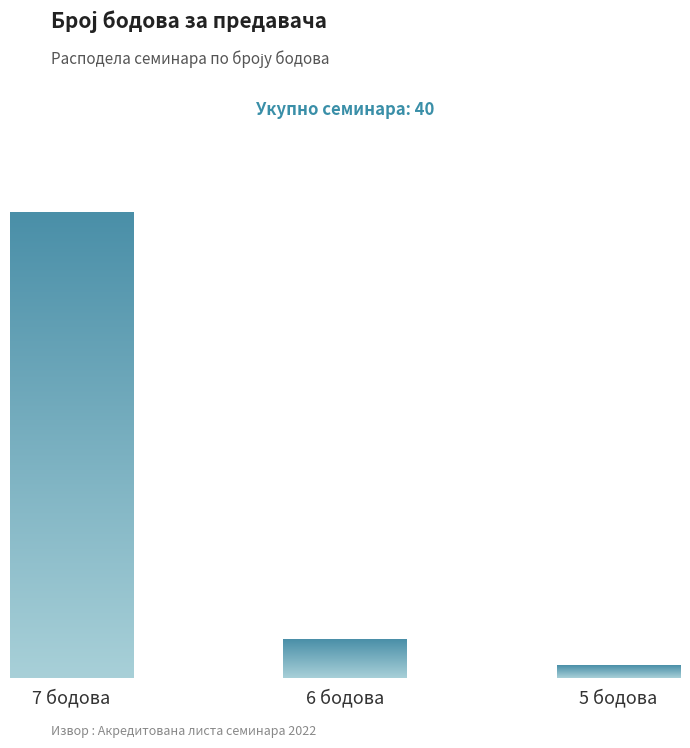

Reading left to right, extract all data points from this chart.

36	3	1